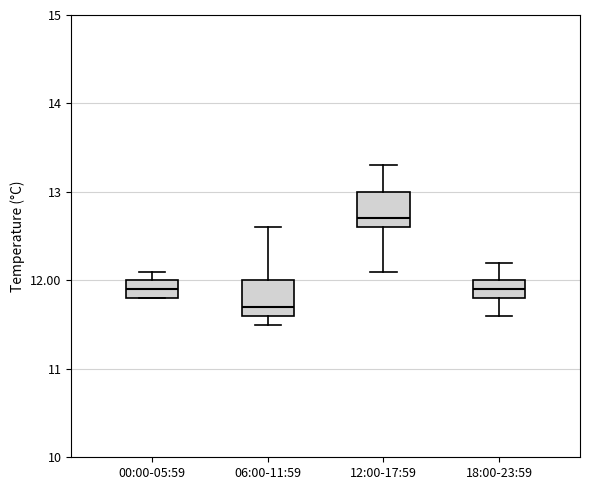

Reading left to right, read every box against the y-axis: the position of its median line, the range the box covers, and the ends of its whiskers. The values are not printed on the chart, so give them approximately, as read against the axis.

00:00-05:59: median 11.9, box 11.8 to 12.0, whiskers 11.8 to 12.1
06:00-11:59: median 11.7, box 11.6 to 12.0, whiskers 11.5 to 12.6
12:00-17:59: median 12.7, box 12.6 to 13.0, whiskers 12.1 to 13.3
18:00-23:59: median 11.9, box 11.8 to 12.0, whiskers 11.6 to 12.2